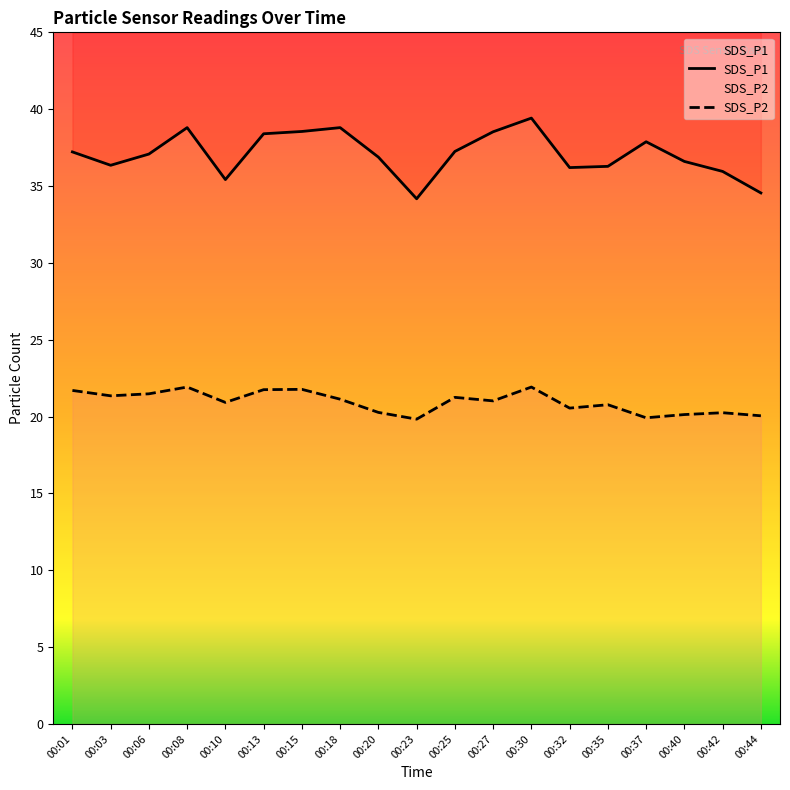

Reading left to right, extract all data points from this chart.

SDS_P1: 00:01=37.2	00:03=36.4	00:06=37.1	00:08=38.8	00:10=35.4	00:13=38.4	00:15=38.5	00:18=38.8	00:20=36.9	00:23=34.2	00:25=37.2	00:27=38.5	00:30=39.4	00:32=36.2	00:35=36.3	00:37=37.9	00:40=36.6	00:42=36.0	00:44=34.5
SDS_P2: 00:01=21.7	00:03=21.4	00:06=21.5	00:08=21.9	00:10=20.9	00:13=21.8	00:15=21.8	00:18=21.1	00:20=20.3	00:23=19.8	00:25=21.2	00:27=21.0	00:30=21.9	00:32=20.6	00:35=20.8	00:37=19.9	00:40=20.1	00:42=20.2	00:44=20.1